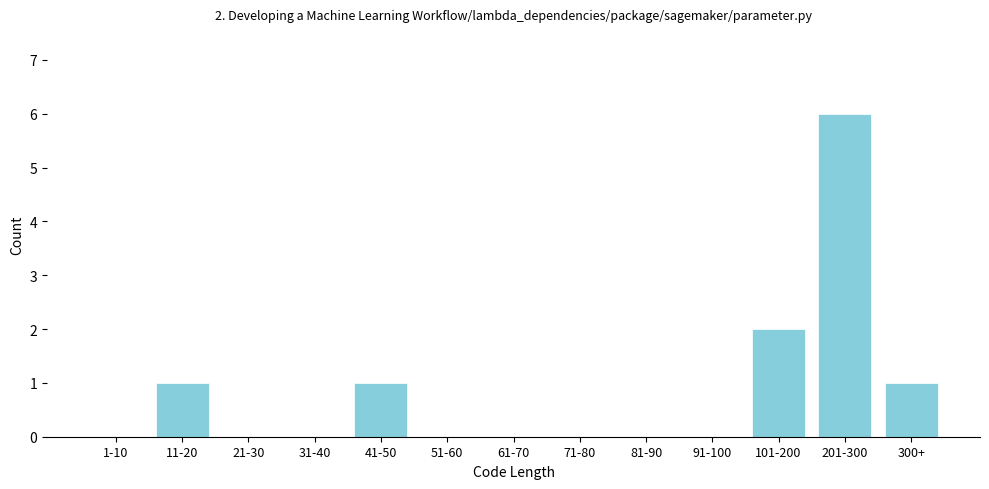

Reading left to right, transcribe all the data shown in this chart.

1-10=0	11-20=1	21-30=0	31-40=0	41-50=1	51-60=0	61-70=0	71-80=0	81-90=0	91-100=0	101-200=2	201-300=6	300+=1